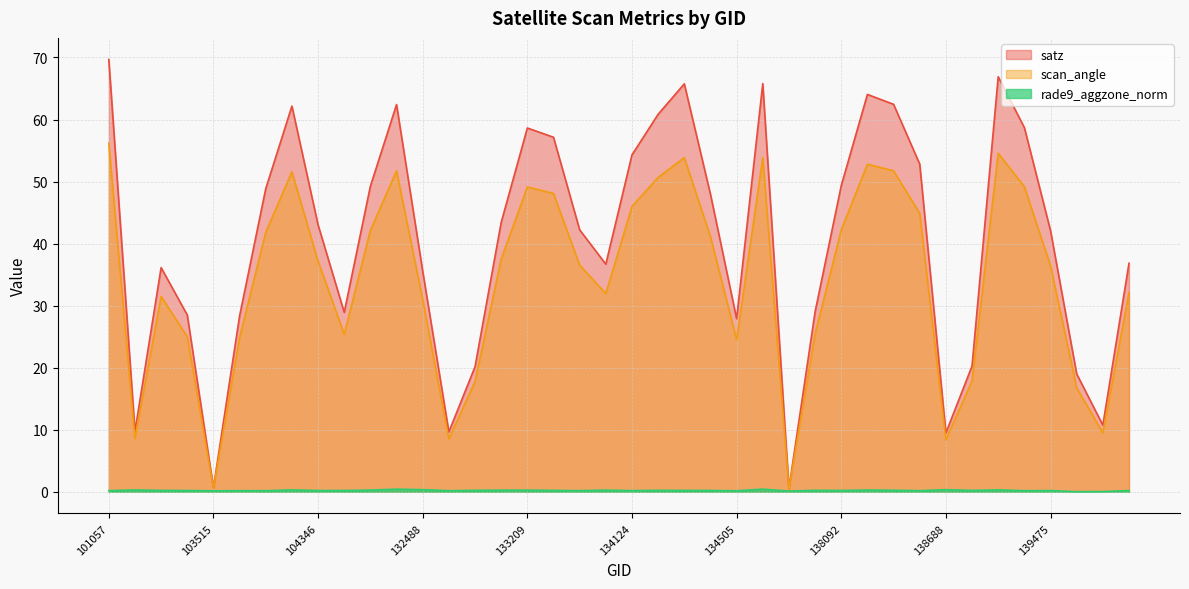

Between 132847 and 133946, which series saw the biggest shift?

satz